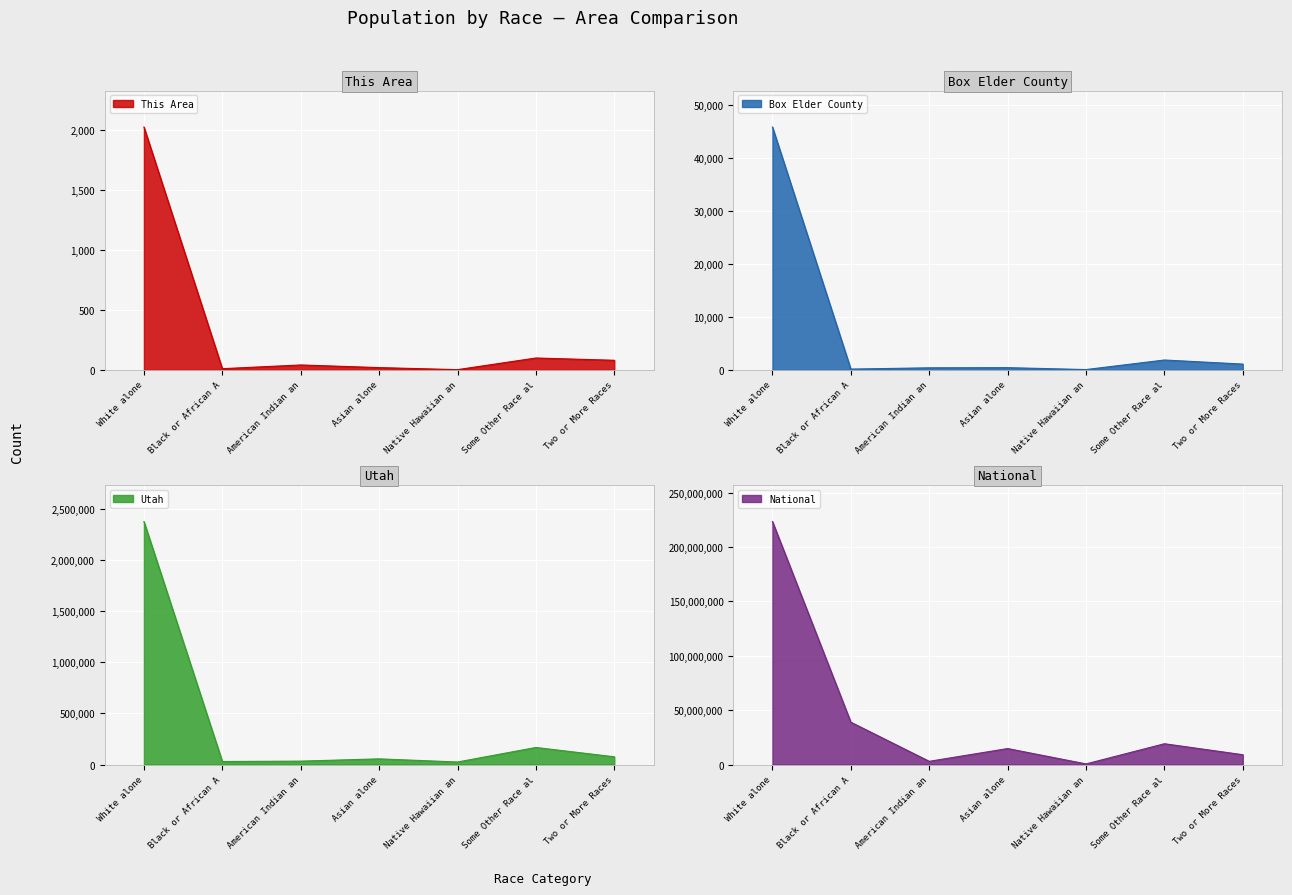

How many interior local peaks does the This Area series have?

2